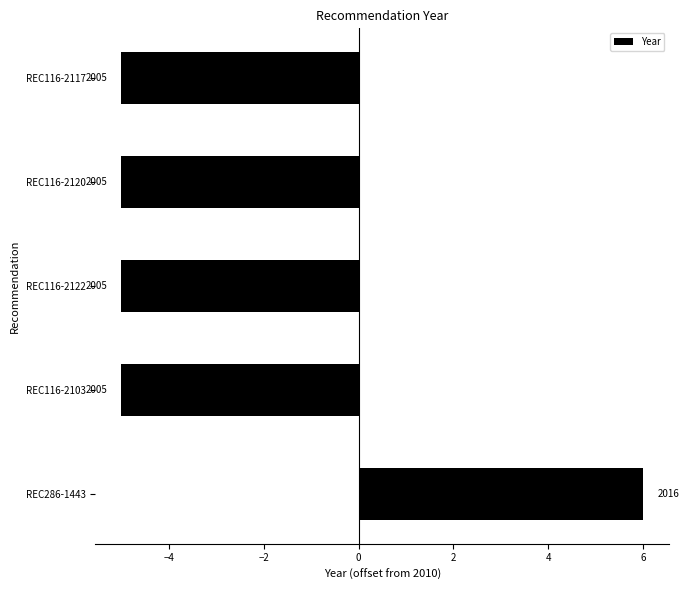

How many bars are there in total?

5